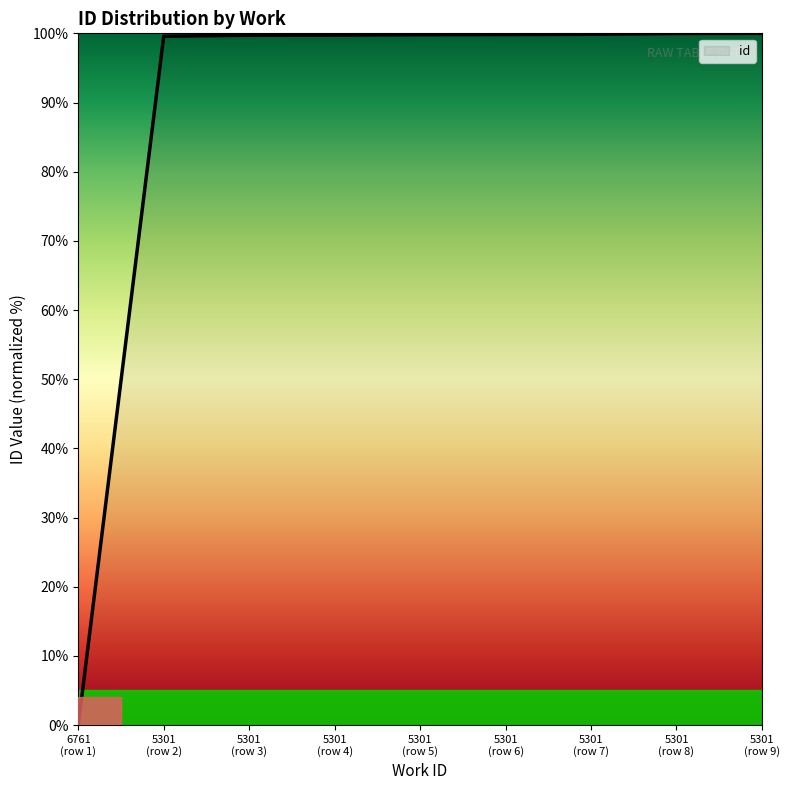

What is the greatest value displayed?

100.0